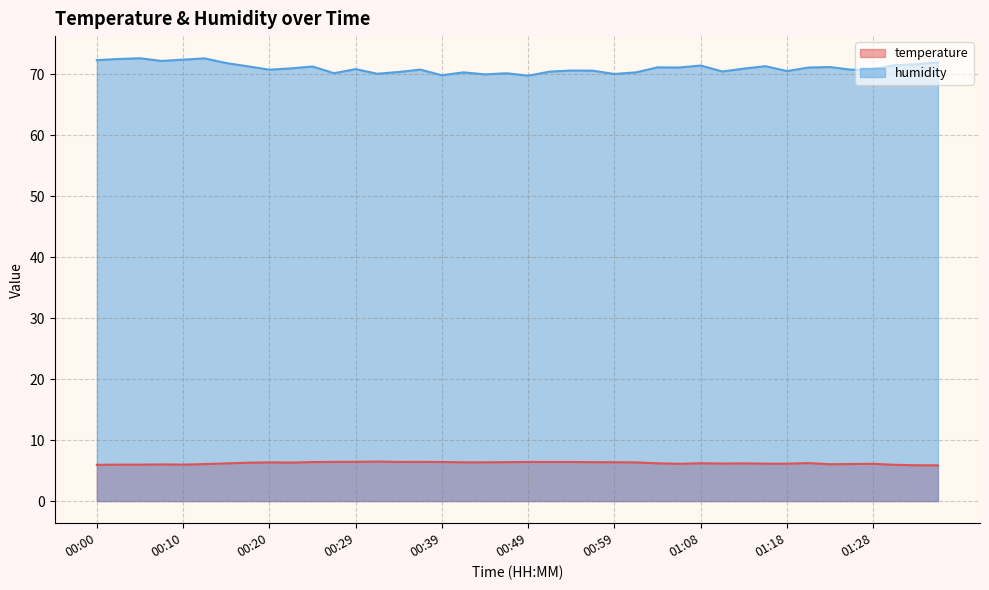

Reading left to right, list all the values displayed in this chart.

temperature: 00:00=5.9	00:03=6.0	00:05=6.0	00:08=6.0	00:10=6.0	00:12=6.1	00:15=6.2	00:17=6.3	00:20=6.3	00:22=6.3	00:25=6.4	00:27=6.4	00:29=6.4	00:32=6.5	00:34=6.4	00:37=6.4	00:39=6.4	00:42=6.4	00:44=6.4	00:46=6.4	00:49=6.4	00:51=6.4	00:54=6.4	00:56=6.4	00:59=6.4	01:01=6.3	01:03=6.2	01:06=6.1	01:08=6.2	01:11=6.2	01:13=6.2	01:16=6.1	01:18=6.1	01:21=6.2	01:23=6.0	01:25=6.1	01:28=6.1	01:30=6.0	01:33=5.9	01:35=5.9
humidity: 00:00=72.3	00:03=72.5	00:05=72.6	00:08=72.2	00:10=72.4	00:12=72.6	00:15=71.8	00:17=71.3	00:20=70.8	00:22=71.0	00:25=71.3	00:27=70.2	00:29=70.8	00:32=70.1	00:34=70.4	00:37=70.8	00:39=69.8	00:42=70.3	00:44=70.0	00:46=70.2	00:49=69.8	00:51=70.4	00:54=70.6	00:56=70.6	00:59=70.0	01:01=70.3	01:03=71.1	01:06=71.1	01:08=71.4	01:11=70.5	01:13=70.9	01:16=71.3	01:18=70.5	01:21=71.1	01:23=71.2	01:25=70.7	01:28=70.9	01:30=71.5	01:33=71.7	01:35=72.0